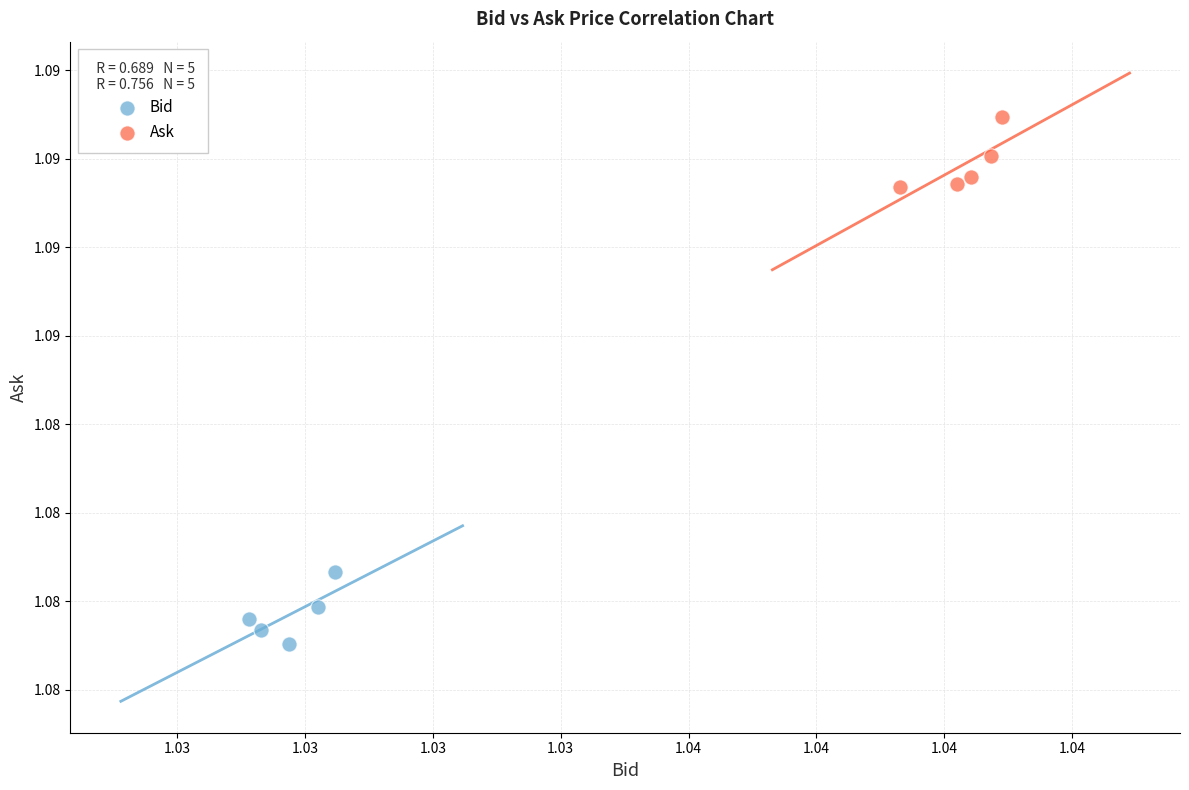

What are all the series names shown in the legend?

Bid, Ask